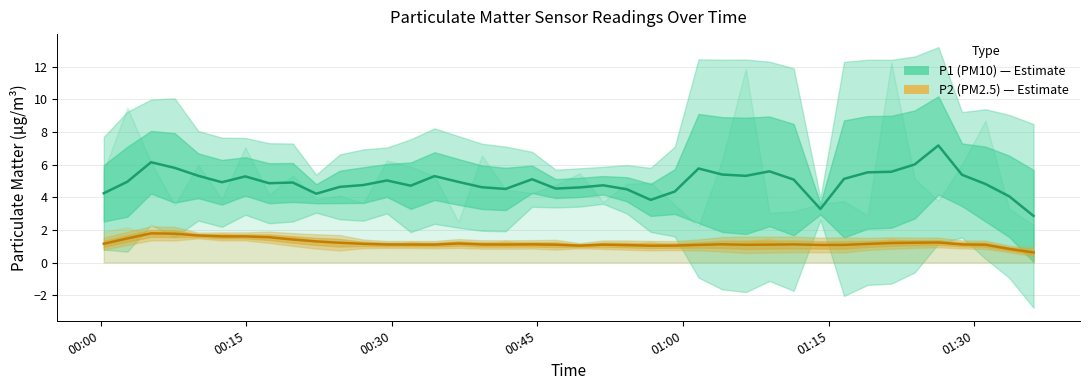

How many values in the P2 (PM2.5) series exceed 1?

38